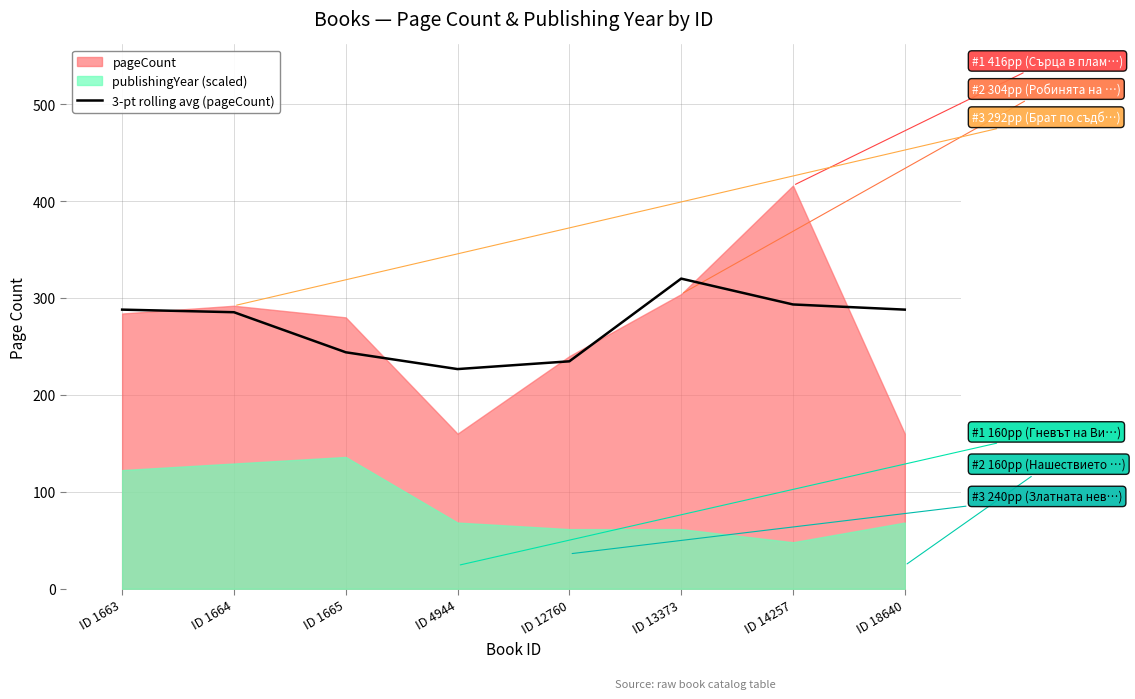

How many lines are shown in the chart?

1